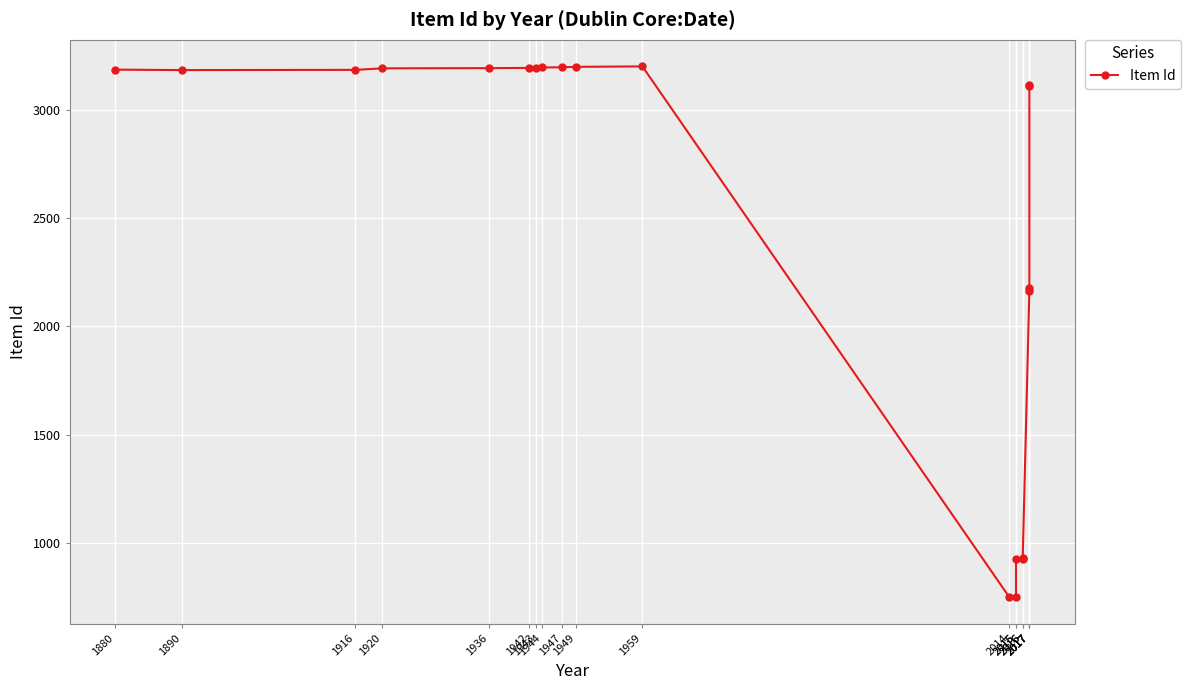

What is the value of the 19th point from the left?

2163